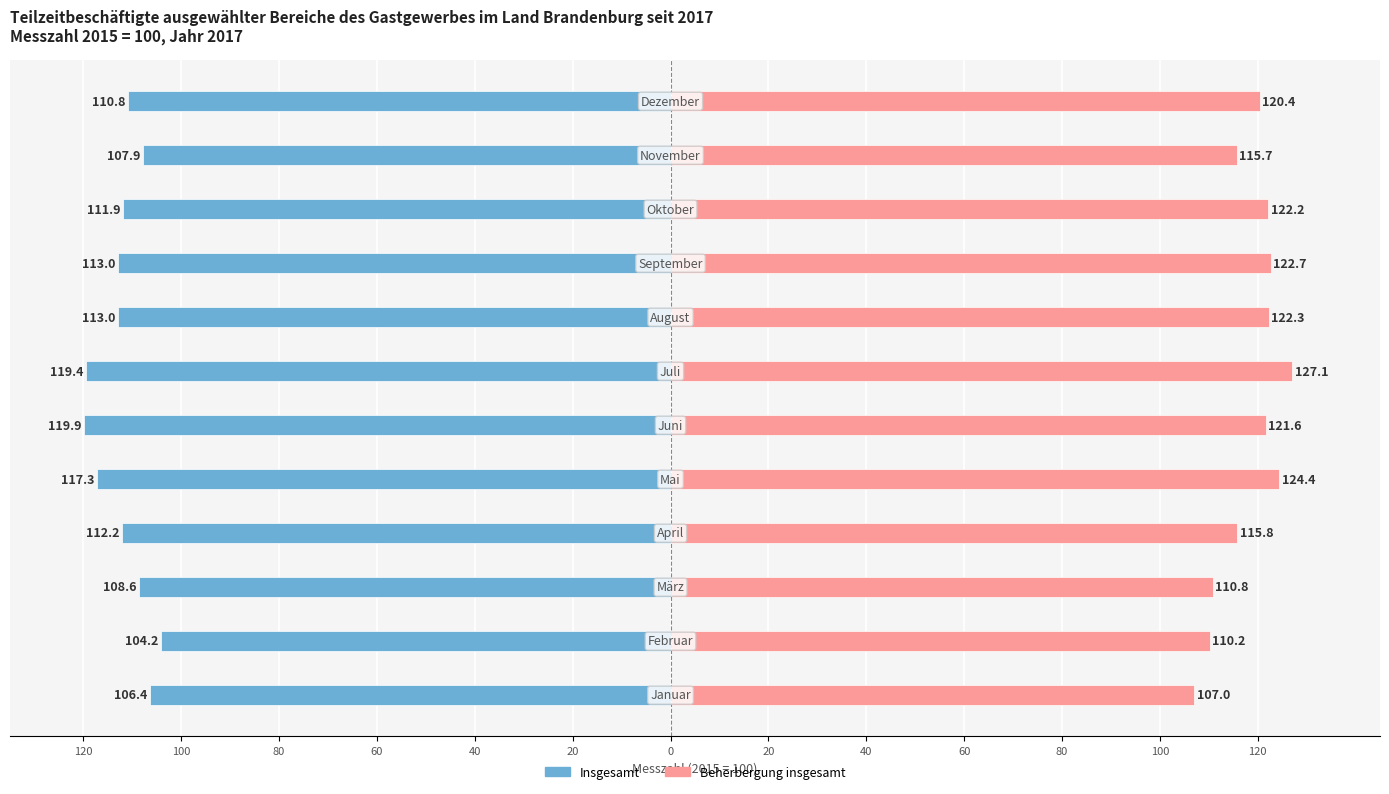

What are all the series names shown in the legend?

Insgesamt, Beherbergung insgesamt